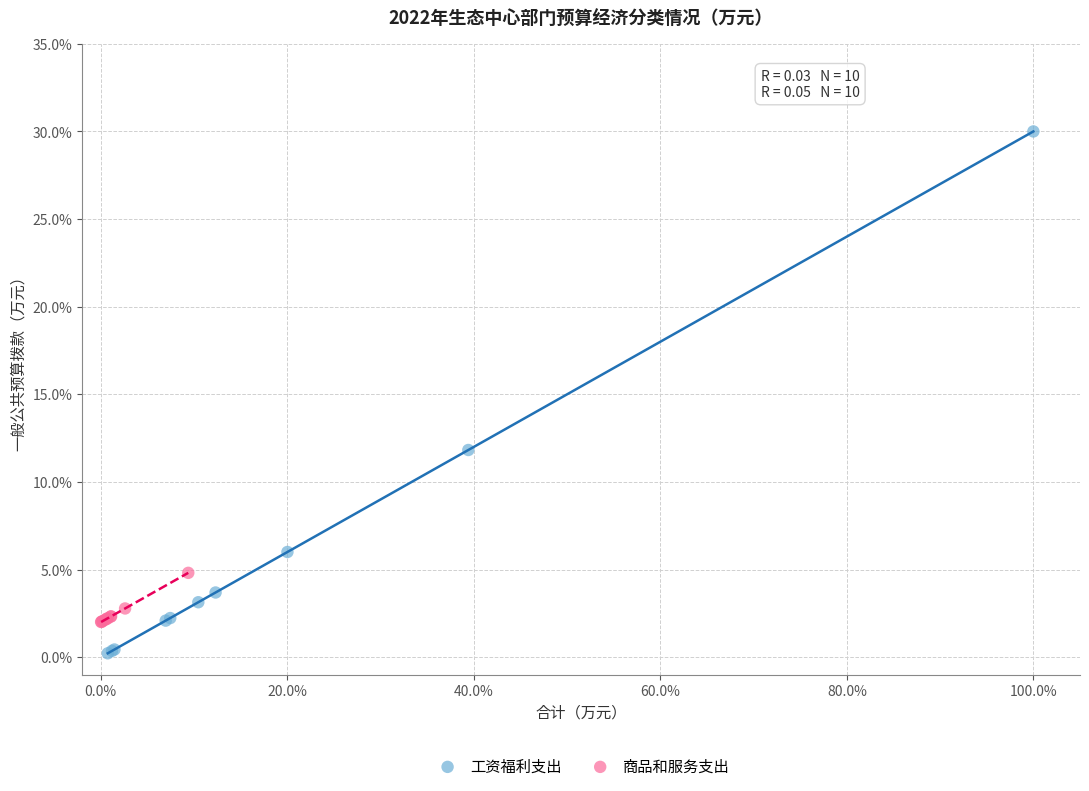

Which series reaches the maximum Y coordinate?

工资福利支出